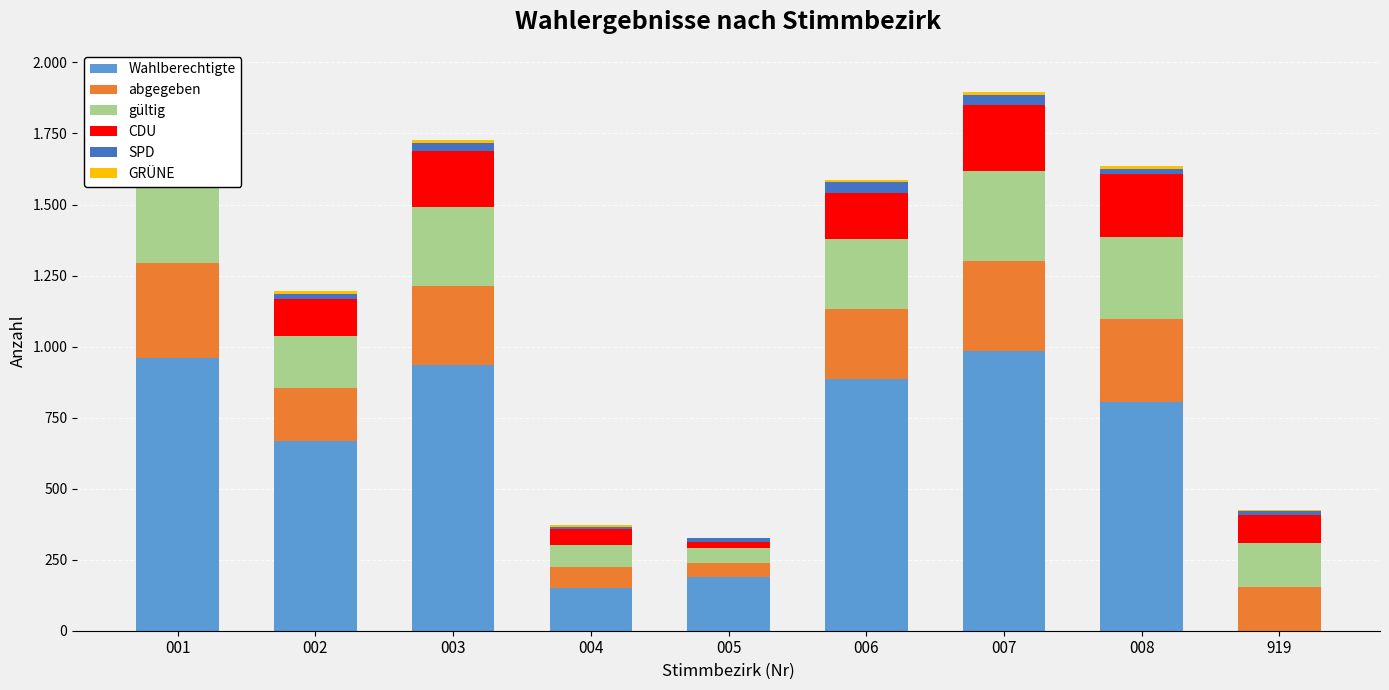

Read the SPD value at 006, to the nearest 5.

35